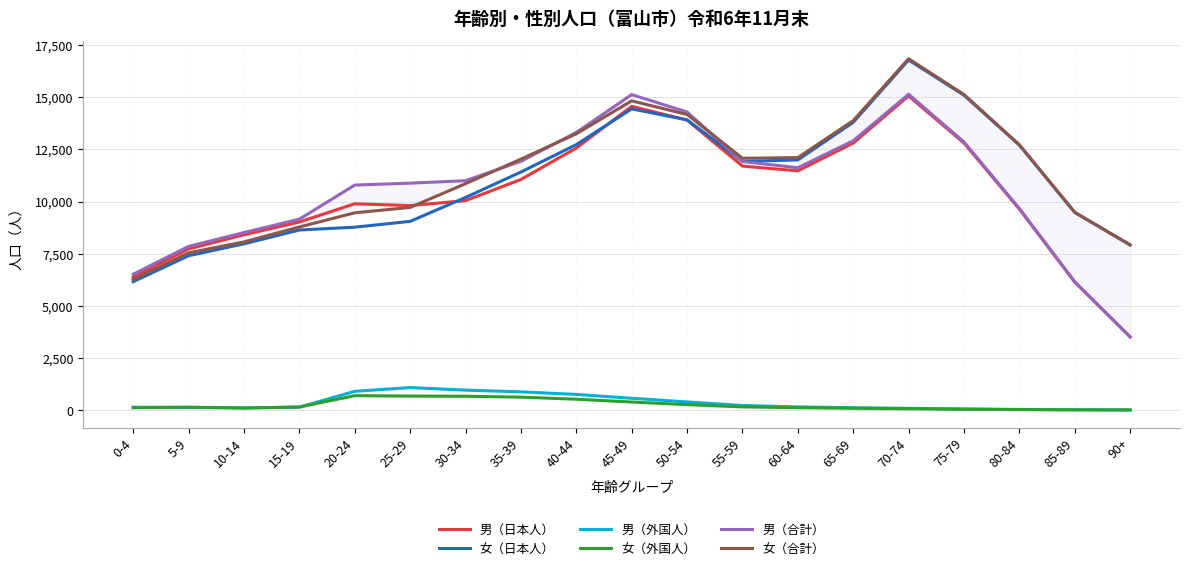

True or false: 女（外国人） and 女（合計） cross at least once.

False